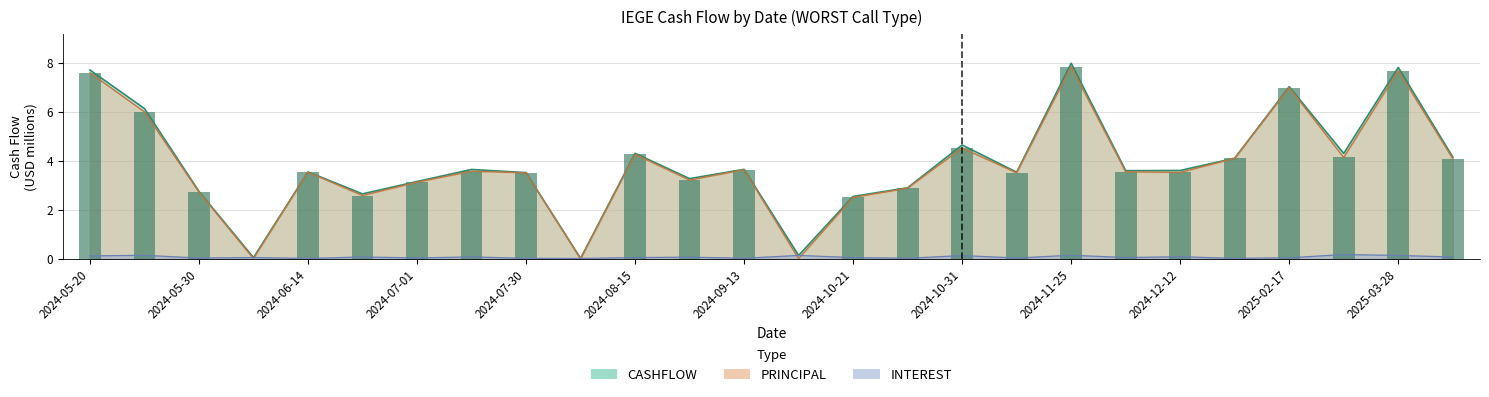

The CASHFLOW series shows 4.3 at 2024-08-15. True or false?

True